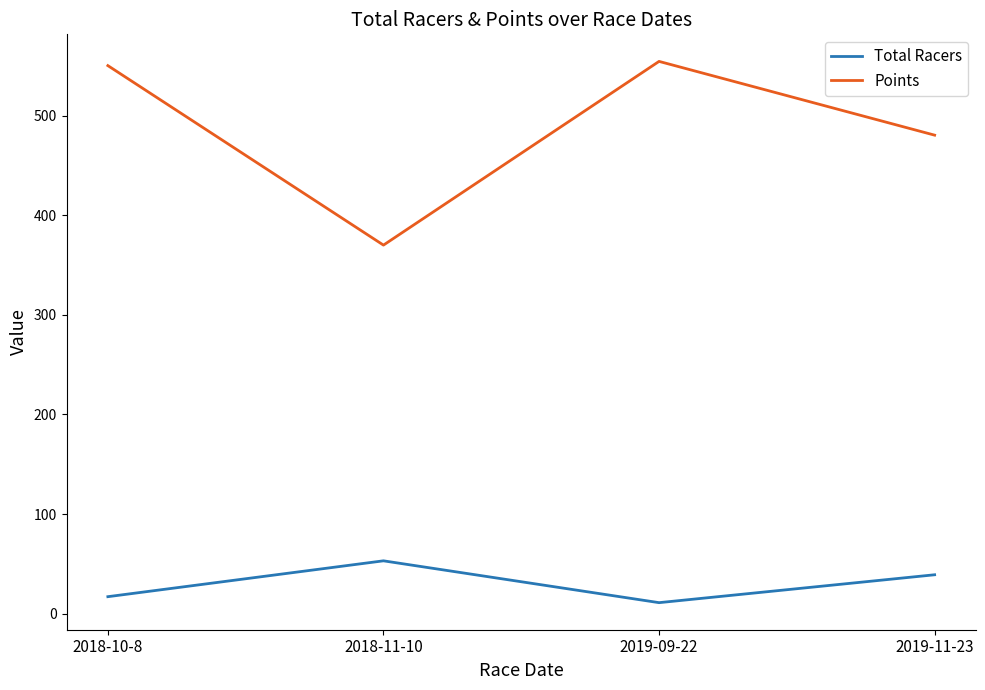

Where is the first local minimum for Total Racers?

2019-09-22